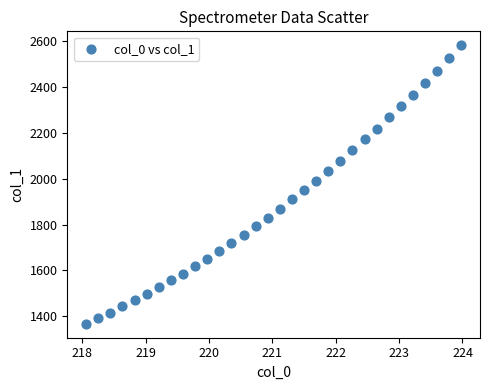

What is the range of Y values (max minus min)?

1215.0